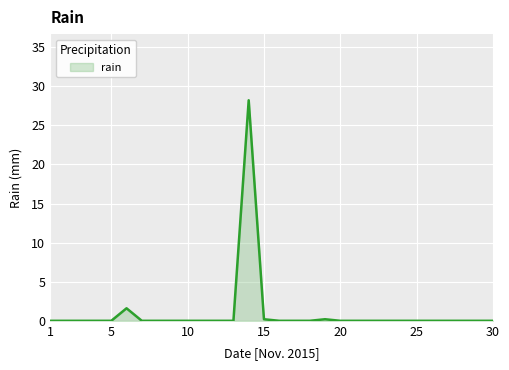

How many lines are shown in the chart?

1